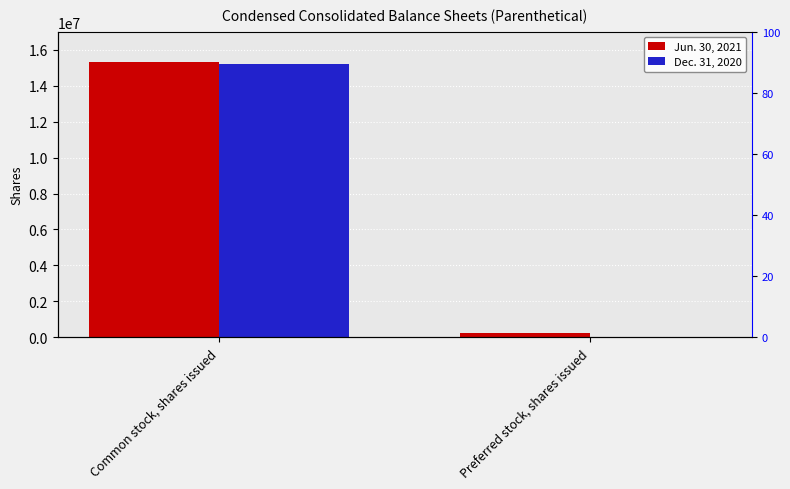

What is the label of the 1st bar from the left?

Common stock, shares issued